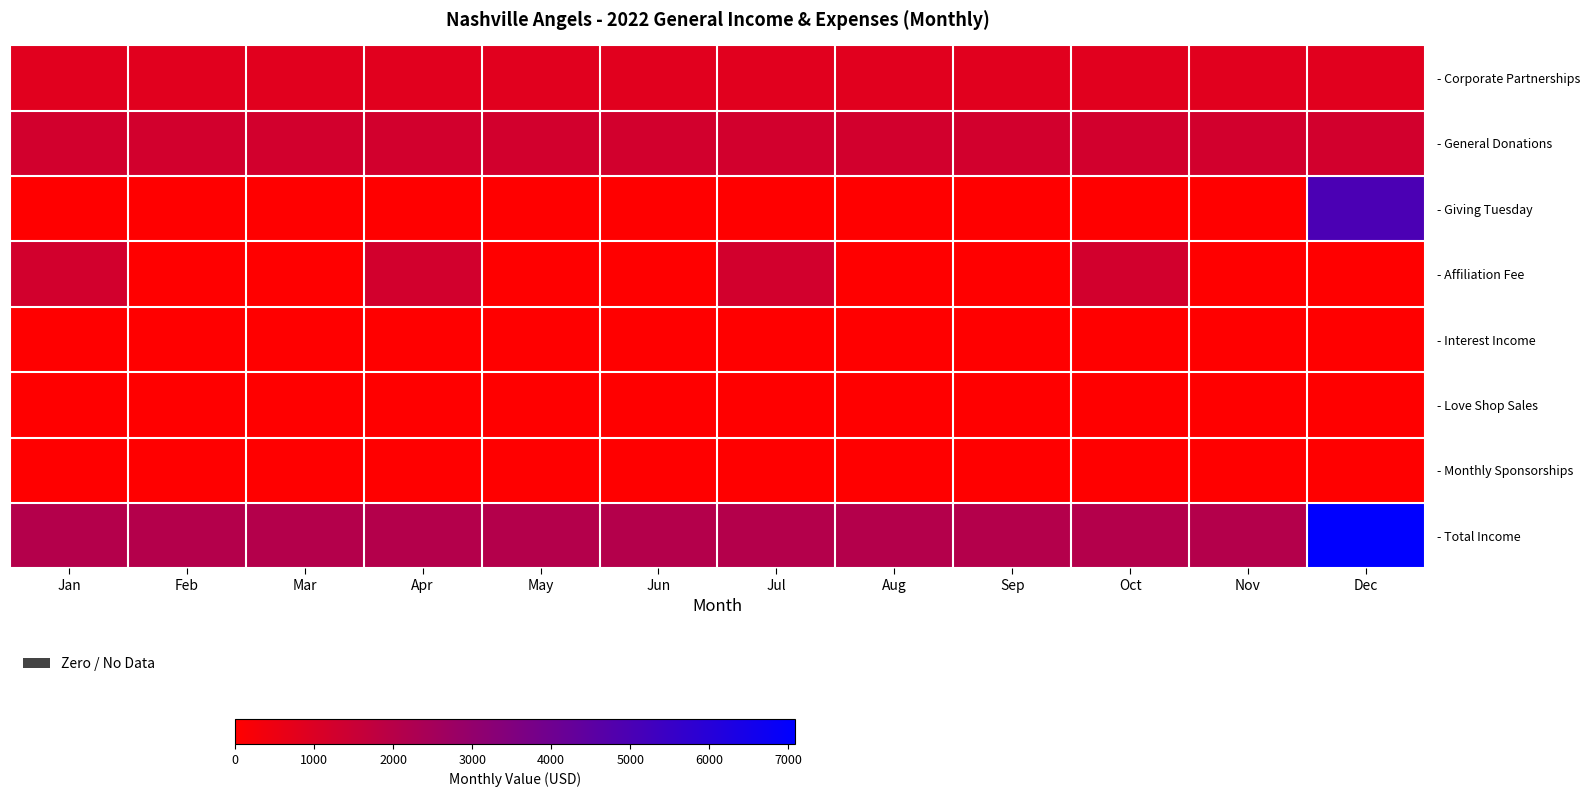

Which series changed the most between Mar and Dec?

- Giving Tuesday